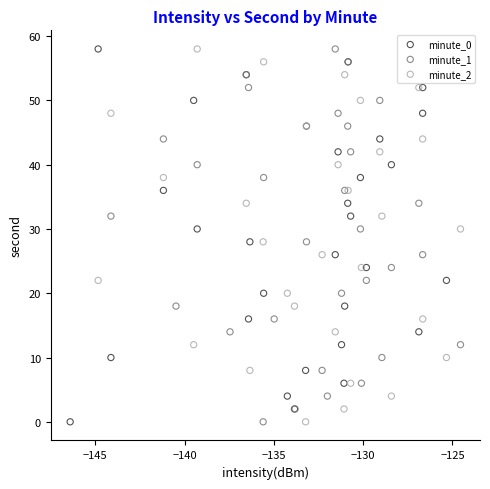

What are all the series names shown in the legend?

minute_0, minute_1, minute_2